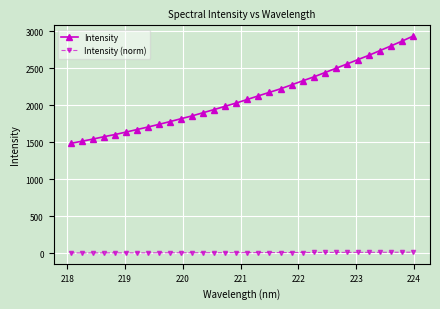

What is the maximum value shown in the chart?

2935.8